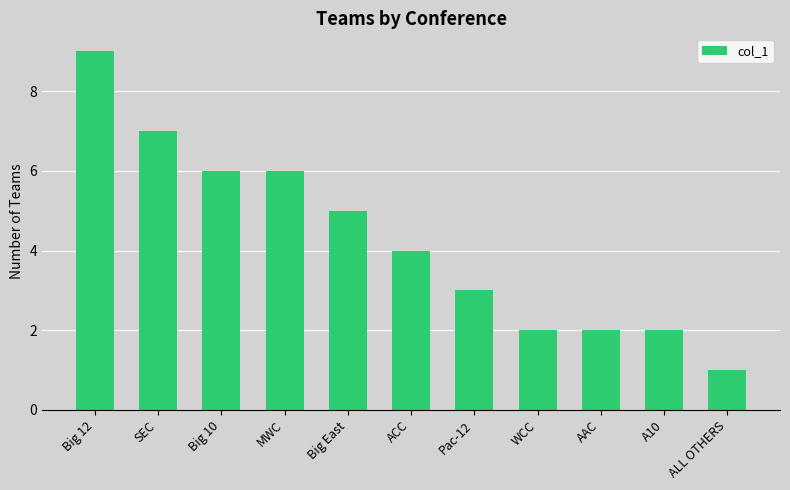

Which label corresponds to the smallest value in the chart?

ALL OTHERS